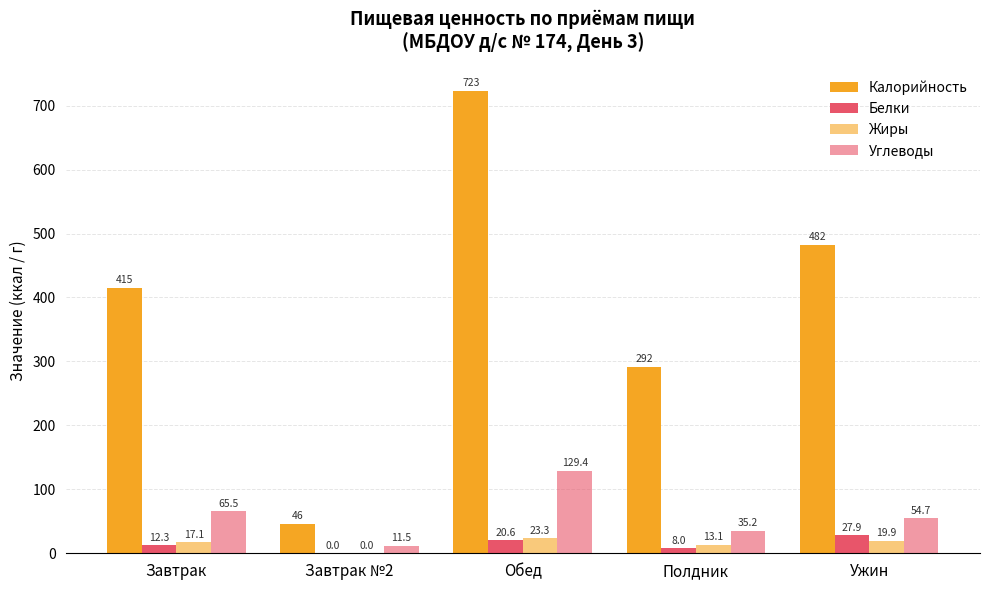

Read the Калорийность value at Обед.

722.9